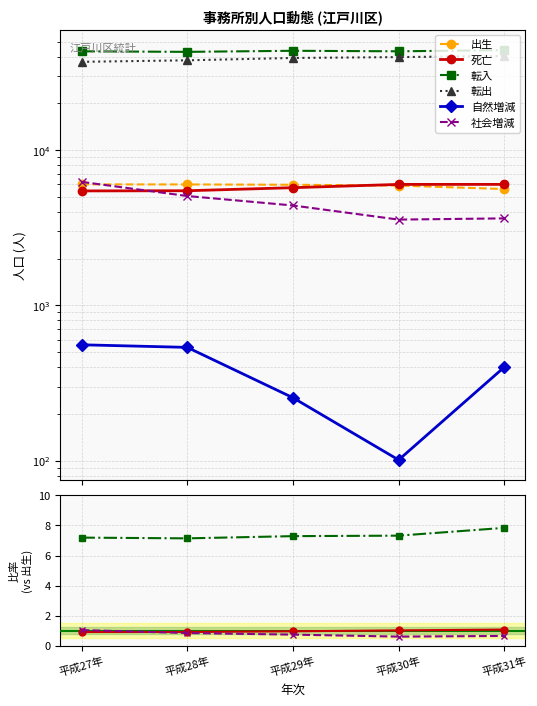

Count the 死亡 values in the range 0 to 1.

3